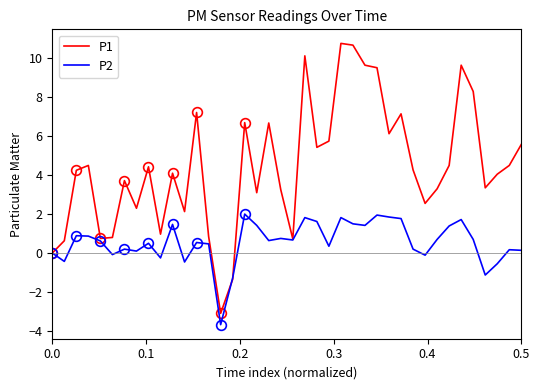

What is the minimum value for P1?

-3.1